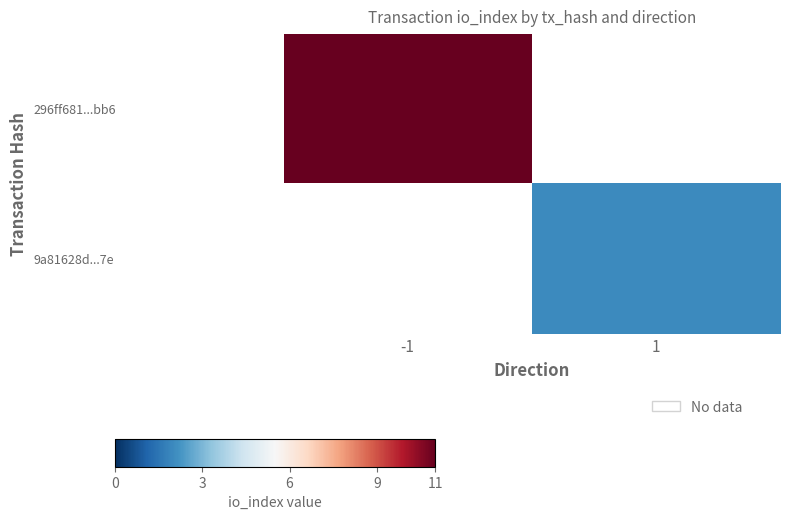

Is the value of 9a81628d...7e at -1 greater than the value of 296ff681...bb6 at -1?

No